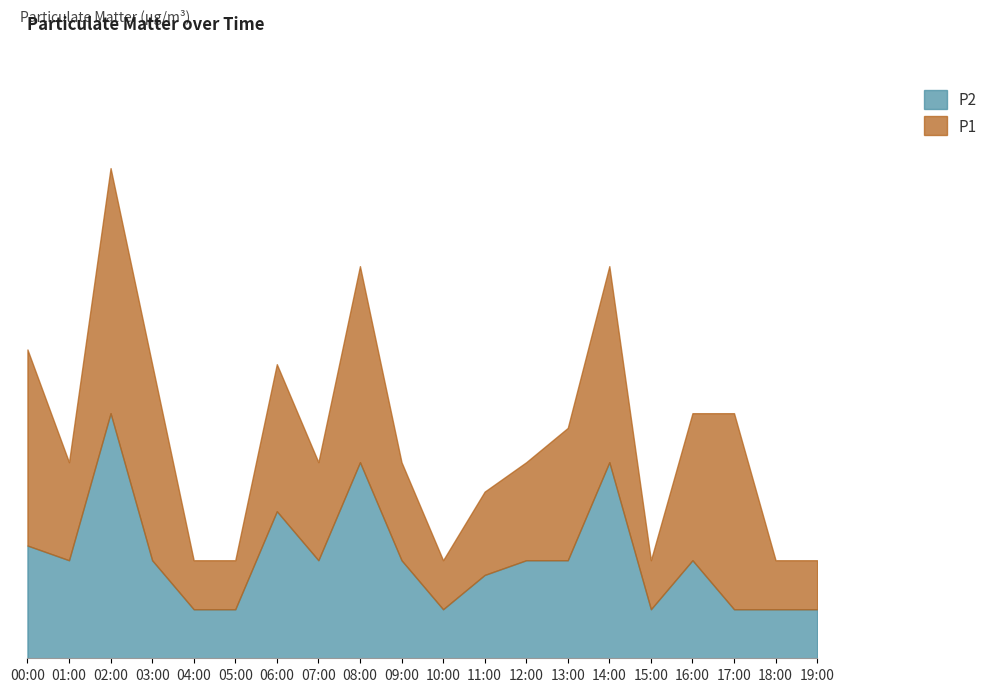

The P2 series shows 0.1 at 13:00. True or false?

False